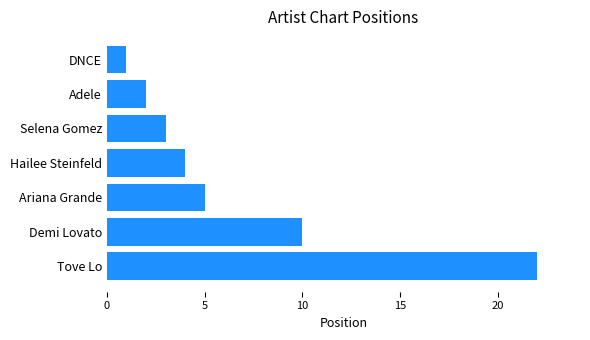

Reading bottom to top, list all the values displayed in this chart.

22	10	5	4	3	2	1